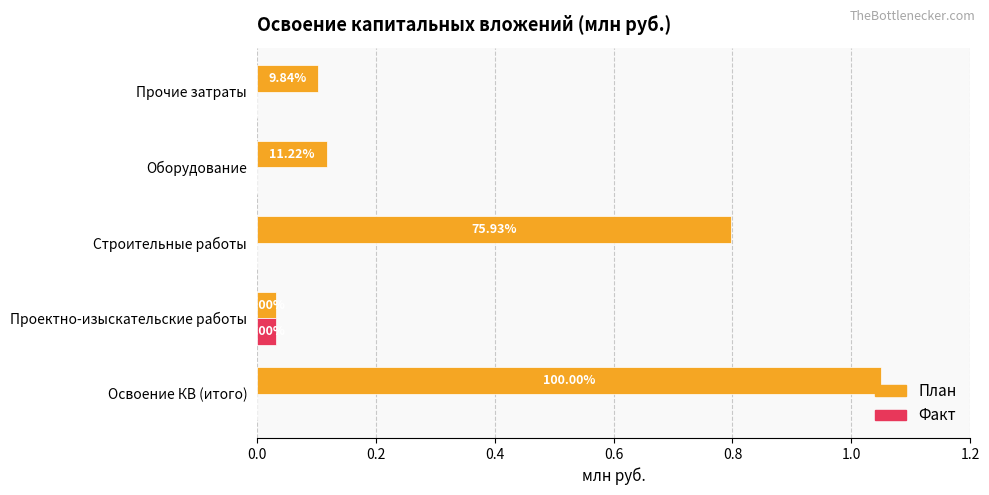

What are all the series names shown in the legend?

План, Факт